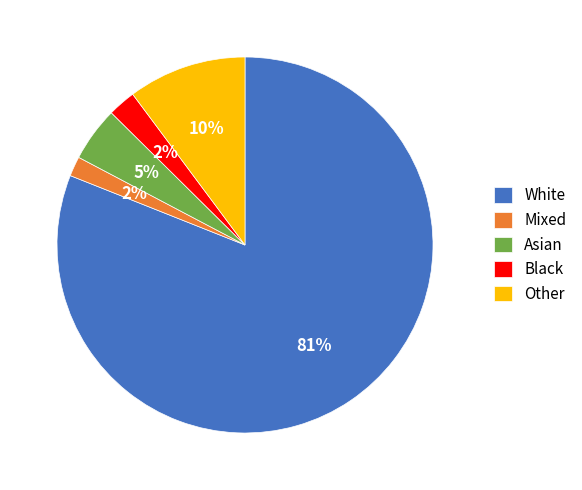

Which has a higher value, White or Other?

White